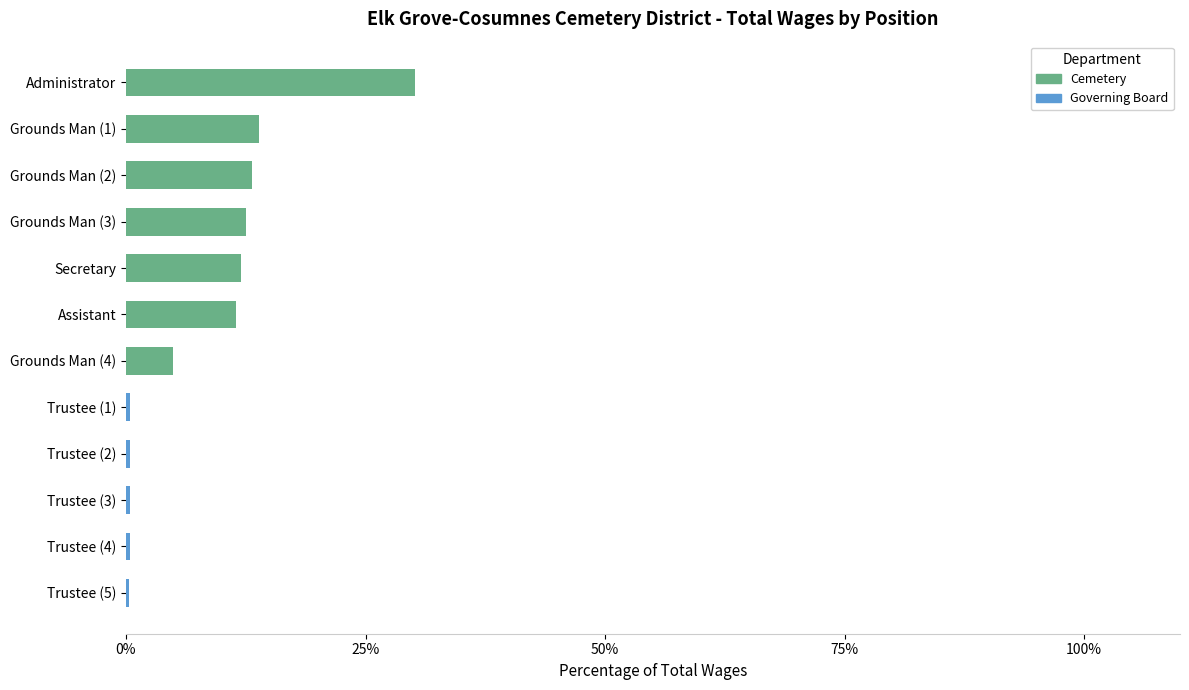

What is the sum of all Cemetery values?

98.2